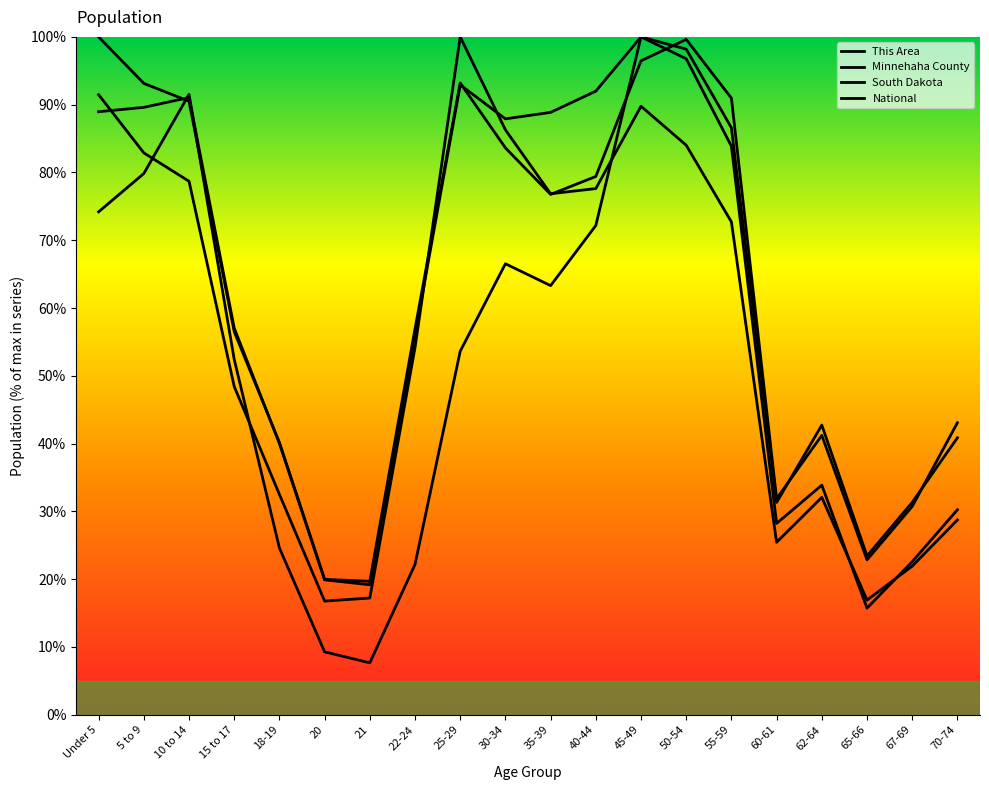

True or false: This Area has a value of 58.6 at 50-54.

False